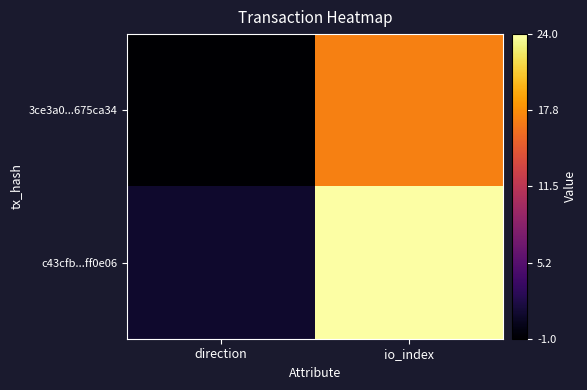

At which category is the sum across all series the highest?

io_index